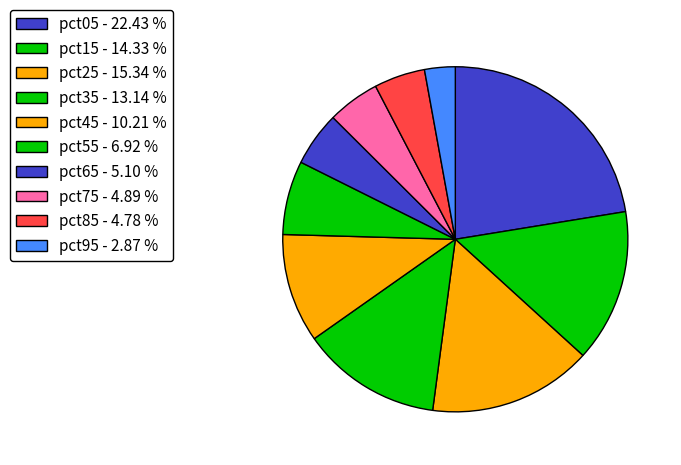

The pct35 slice represents 13% of the pie. True or false?

True